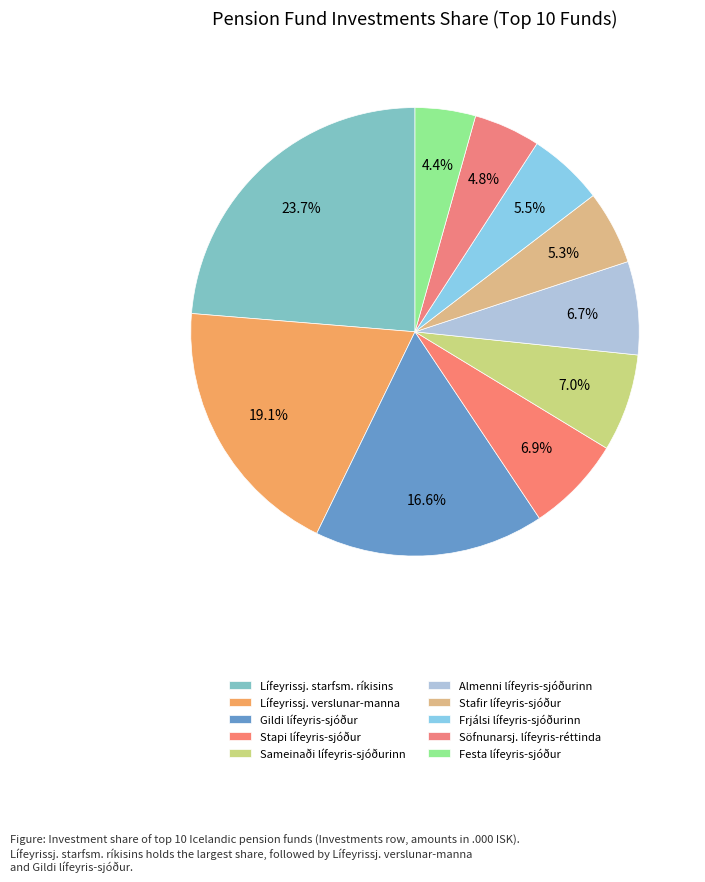

How many segments does this pie chart have?

10